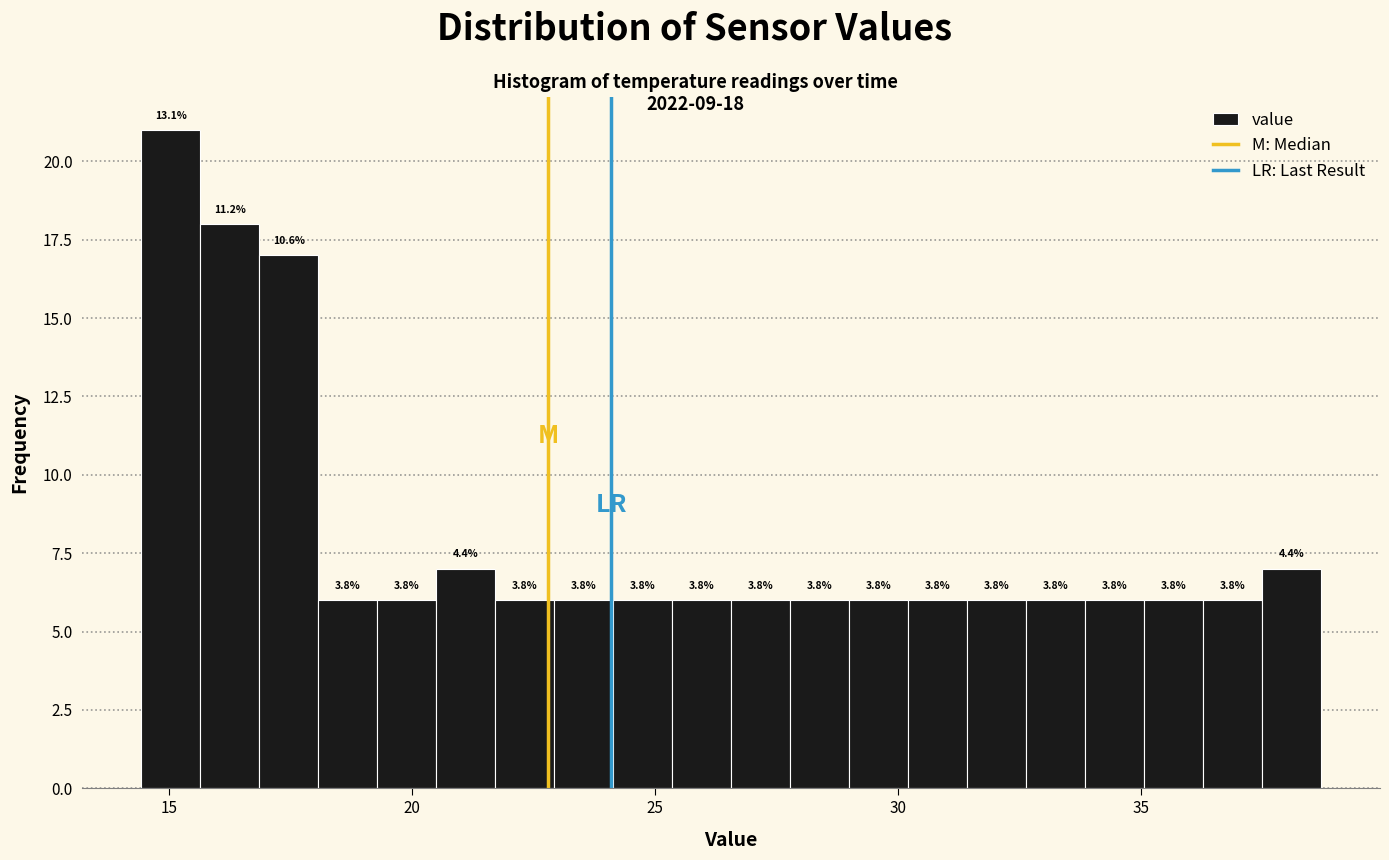

Read against the x-axis, roughly where is the centre of the tallest bar?

15.0